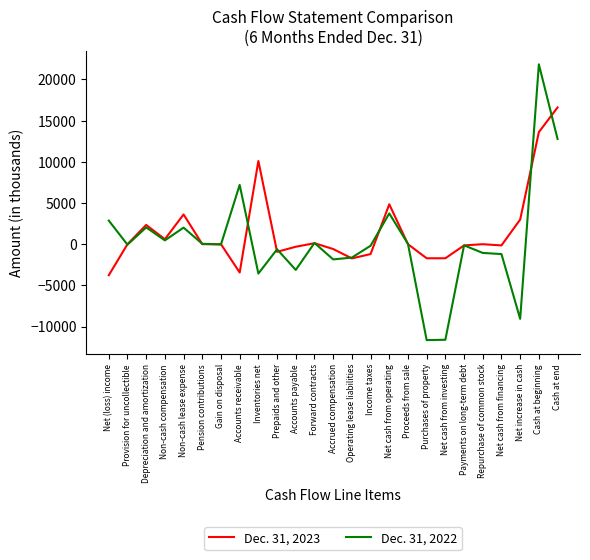

Is this an area chart (filled region under the line)?

No